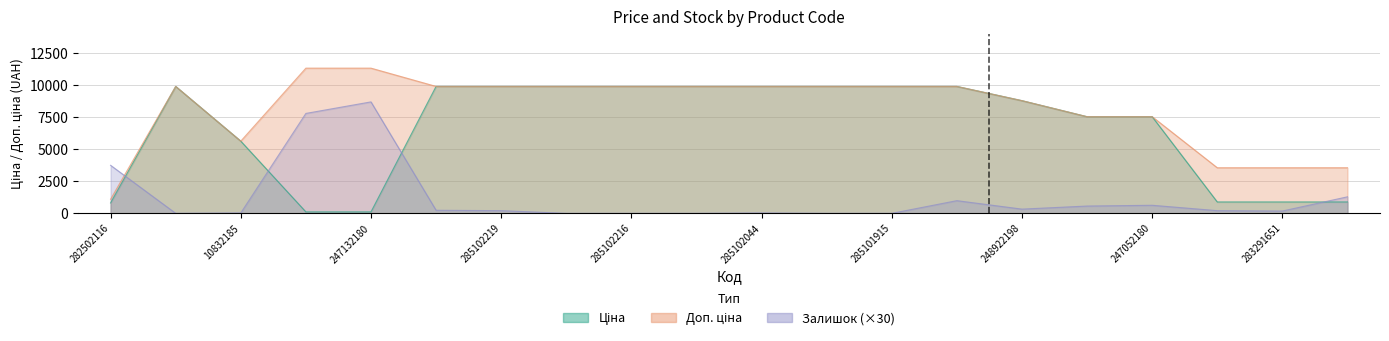

The Доп. ціна series shows 9908.5 at 285101569. True or false?

True